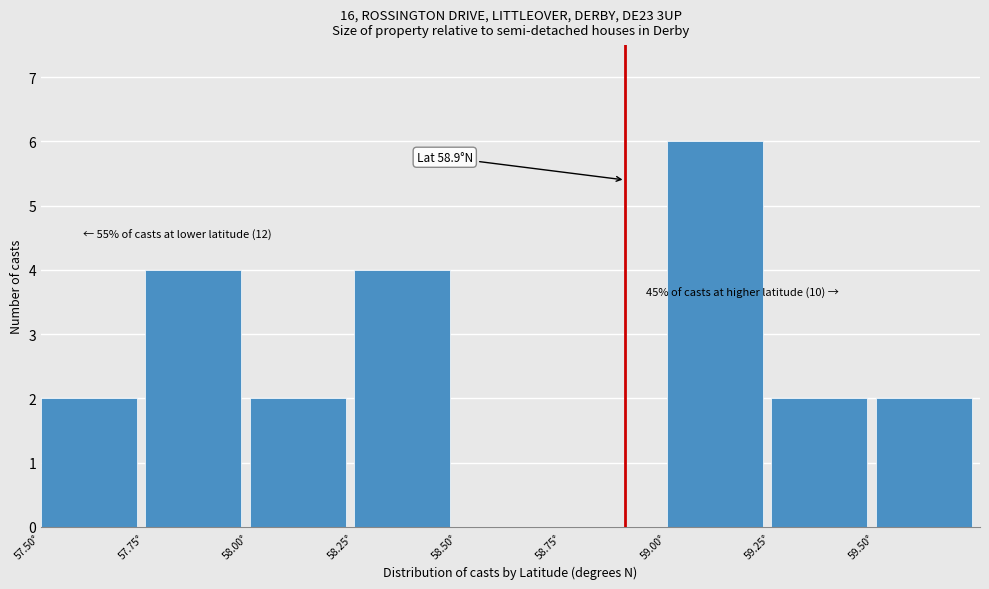

Which range on the x-axis has the tallest bar?

59.00 to 59.25